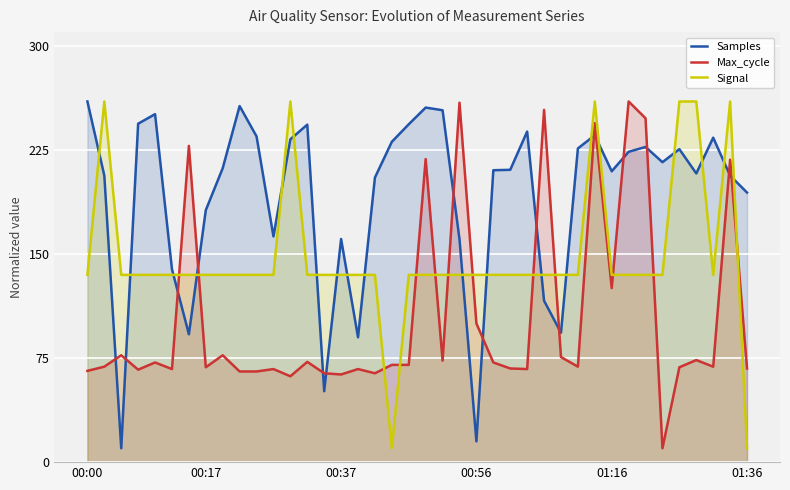

After their last crossing, which series has the higher values: Samples or Signal?

Samples